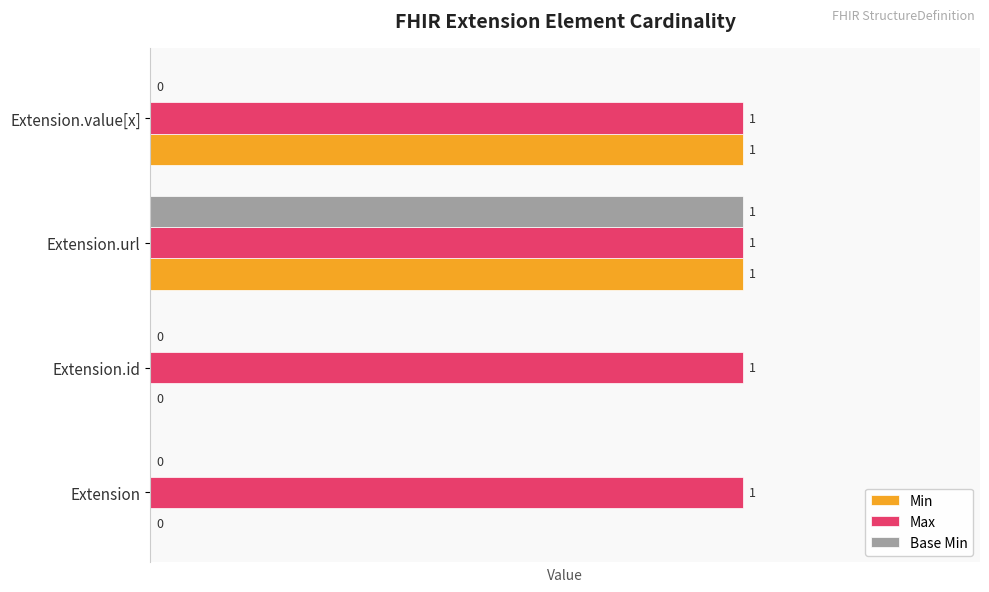

Which series changed the most between Extension and Extension.value[x]?

Min